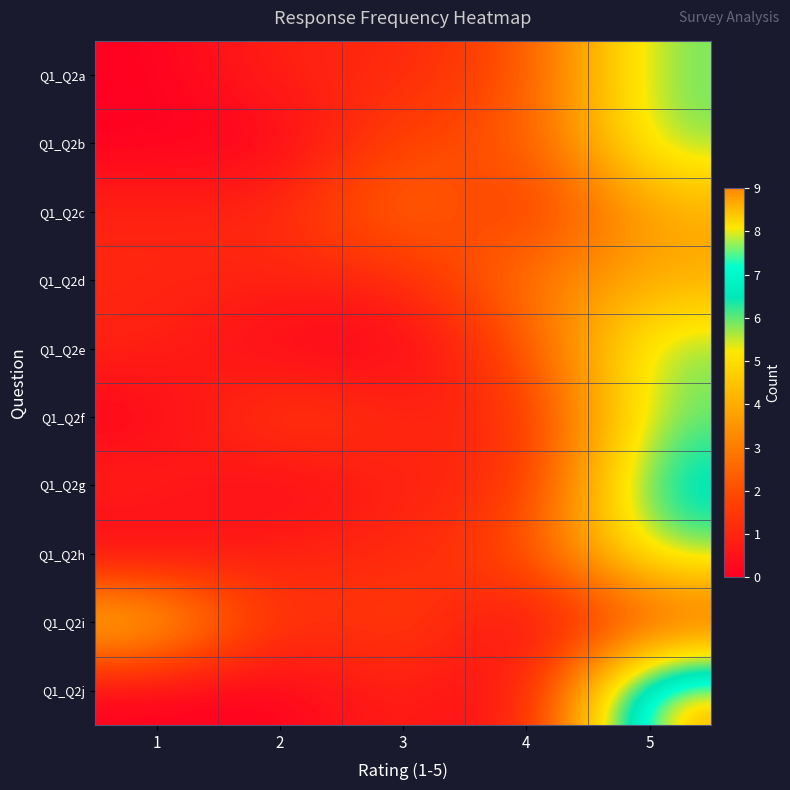

What is the total value across all series at 5?

56